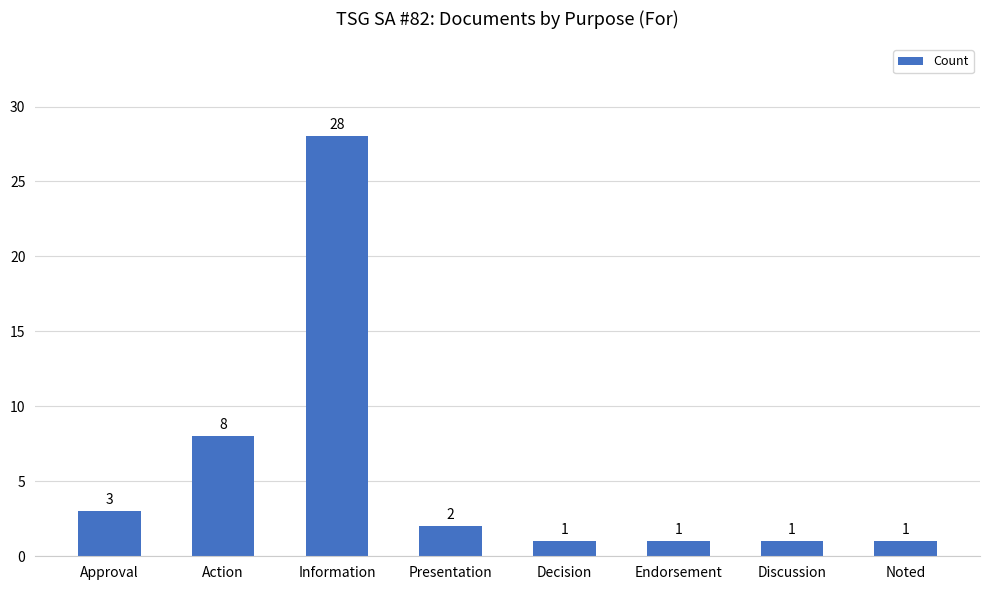

The chart shows a value of 28 at Information. True or false?

True